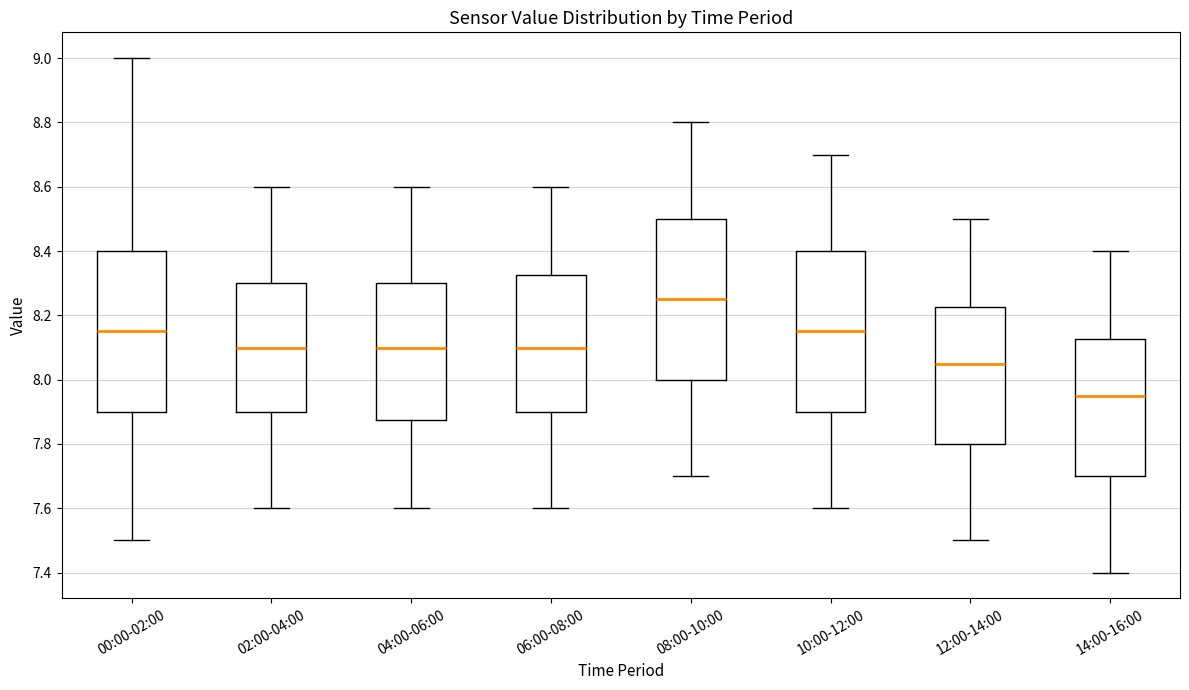

Reading left to right, transcribe this box plot: for each box, give where its median line is, the range the box spans, and where its two whiskers end, as read against the y-axis. The values are not printed on the chart, so give them approximately, as read against the axis.

00:00-02:00: median 8.16, box 7.90 to 8.40, whiskers 7.50 to 9.00
02:00-04:00: median 8.10, box 7.90 to 8.30, whiskers 7.60 to 8.60
04:00-06:00: median 8.10, box 7.88 to 8.30, whiskers 7.60 to 8.60
06:00-08:00: median 8.10, box 7.90 to 8.32, whiskers 7.60 to 8.60
08:00-10:00: median 8.26, box 8.00 to 8.50, whiskers 7.70 to 8.80
10:00-12:00: median 8.16, box 7.90 to 8.40, whiskers 7.60 to 8.70
12:00-14:00: median 8.06, box 7.80 to 8.22, whiskers 7.50 to 8.50
14:00-16:00: median 7.96, box 7.70 to 8.12, whiskers 7.40 to 8.40